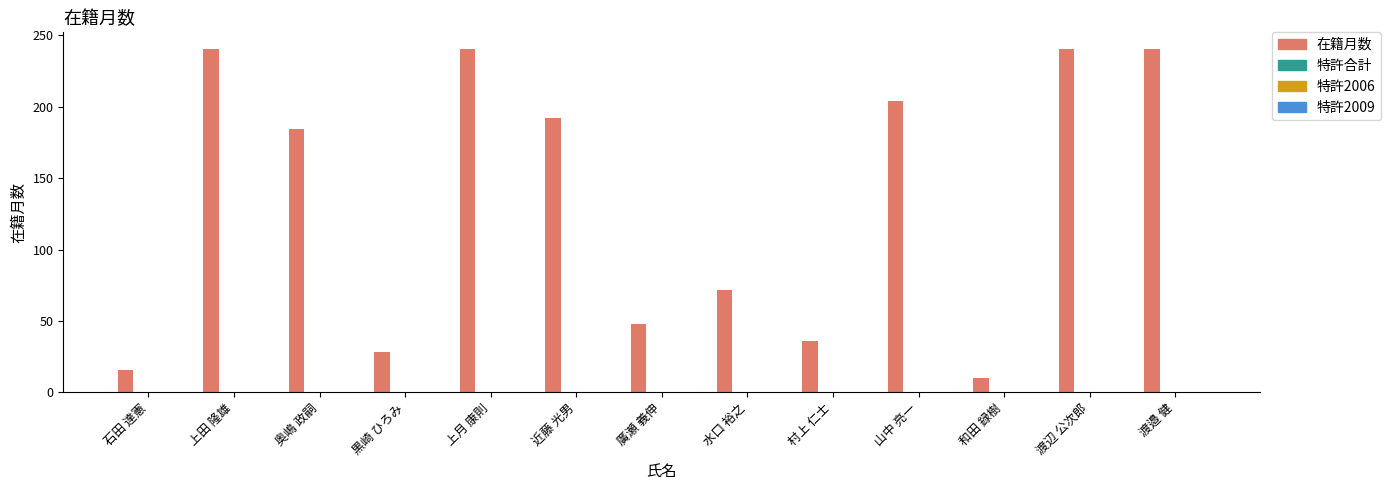

What is the maximum value shown in the chart?

240